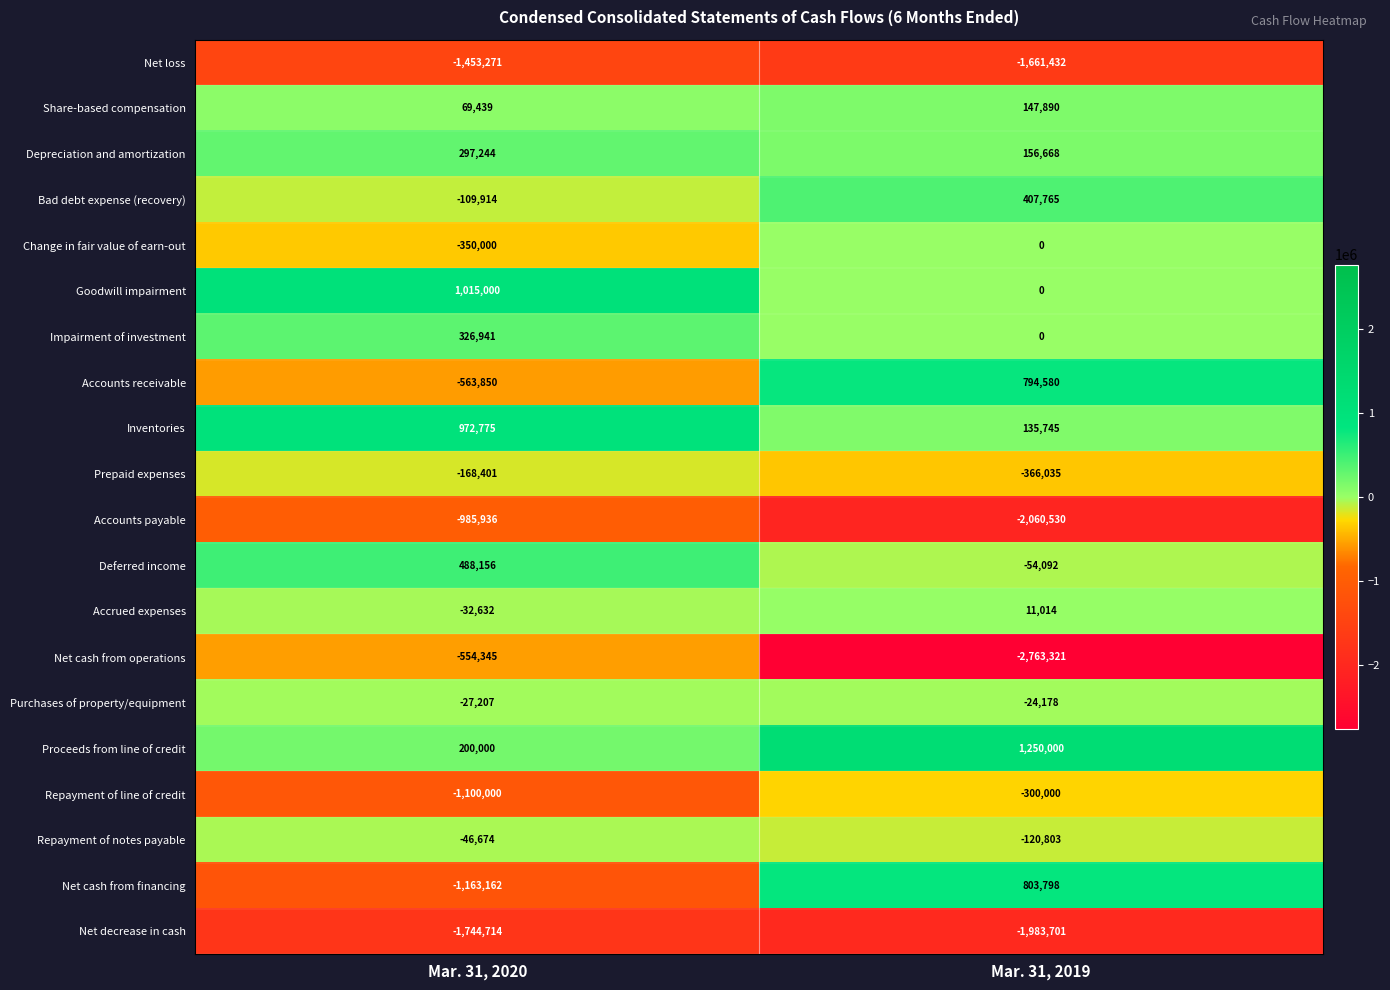

How many distinct data groups are displayed?

20